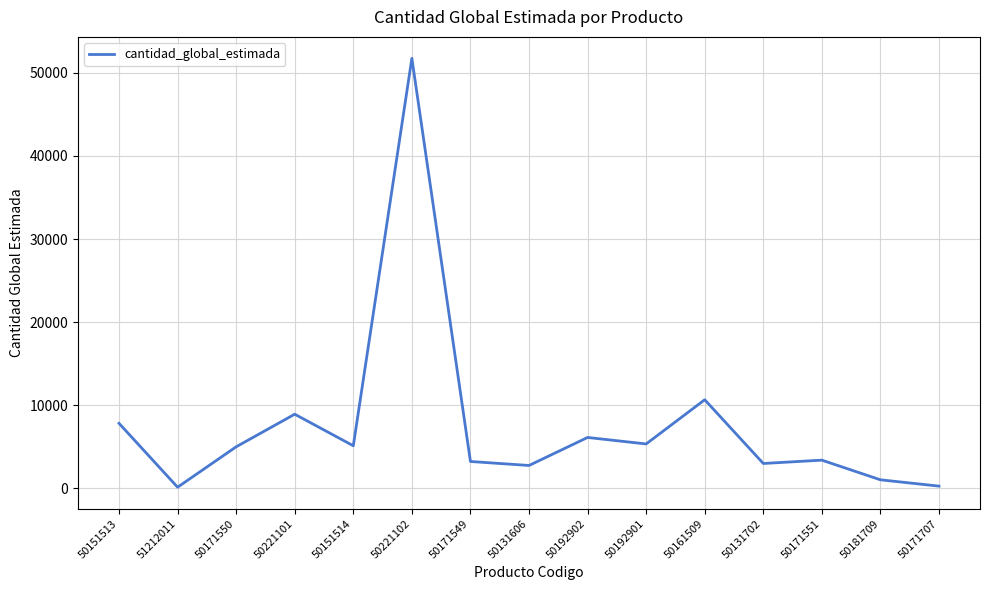

True or false: the data shows 8930 at 50221101.

True